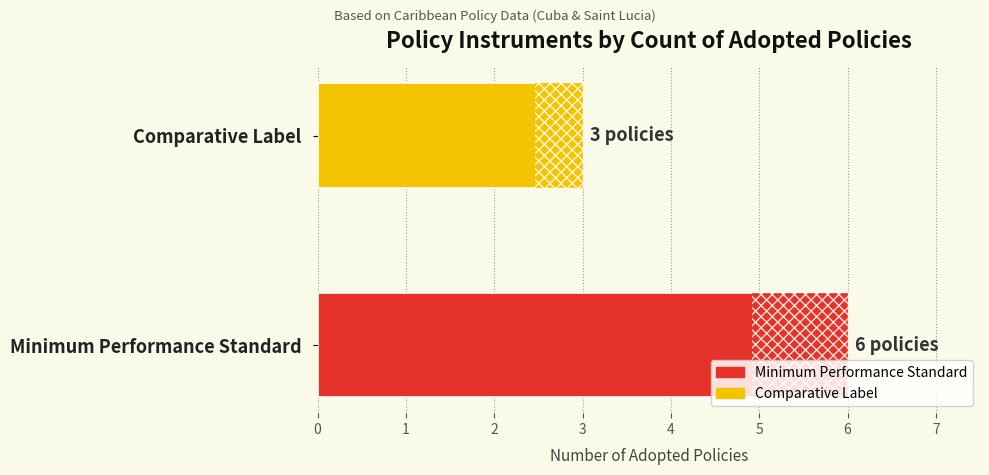

The chart shows a value of 6 at Minimum Performance Standard. True or false?

True